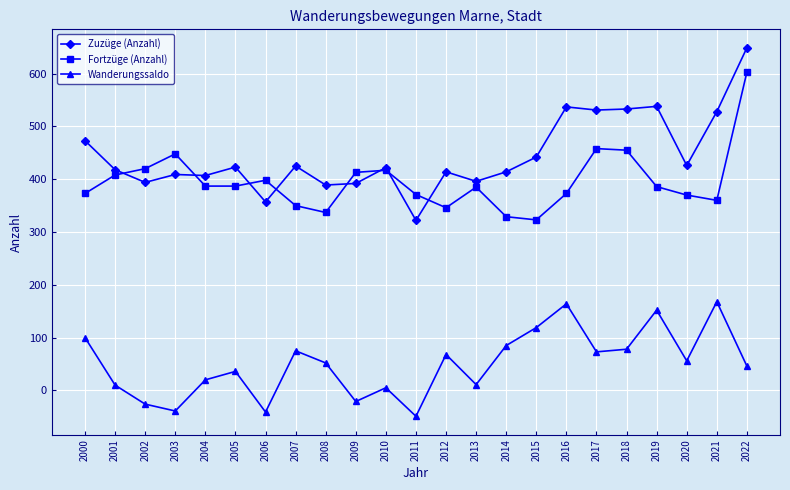

Rank the series by their maximum value, from highest to lowest.

Zuzüge (Anzahl), Fortzüge (Anzahl), Wanderungssaldo